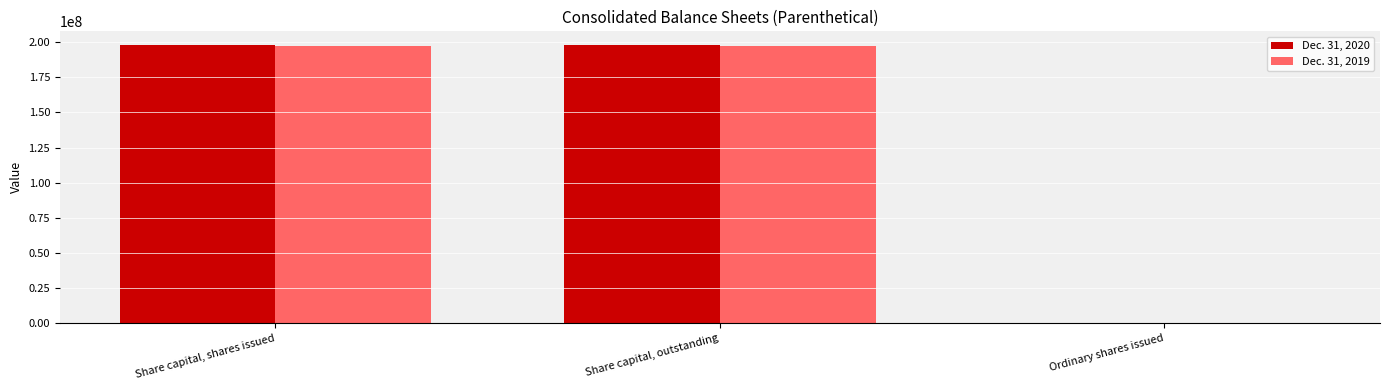

What is the maximum value shown in the chart?

197692321